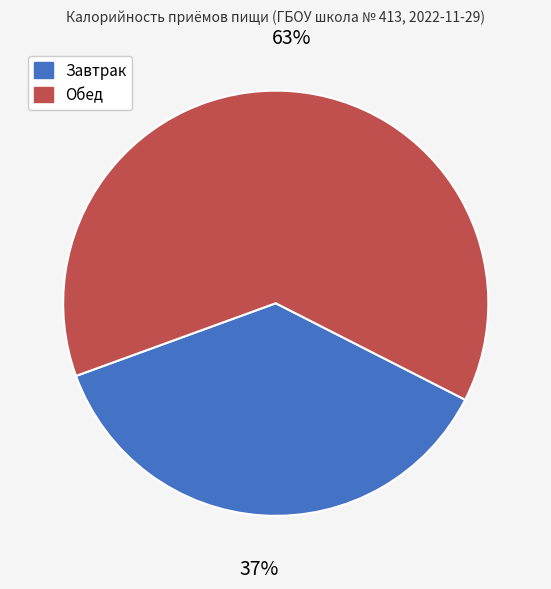

Does Обед account for over 50% of the chart?

Yes